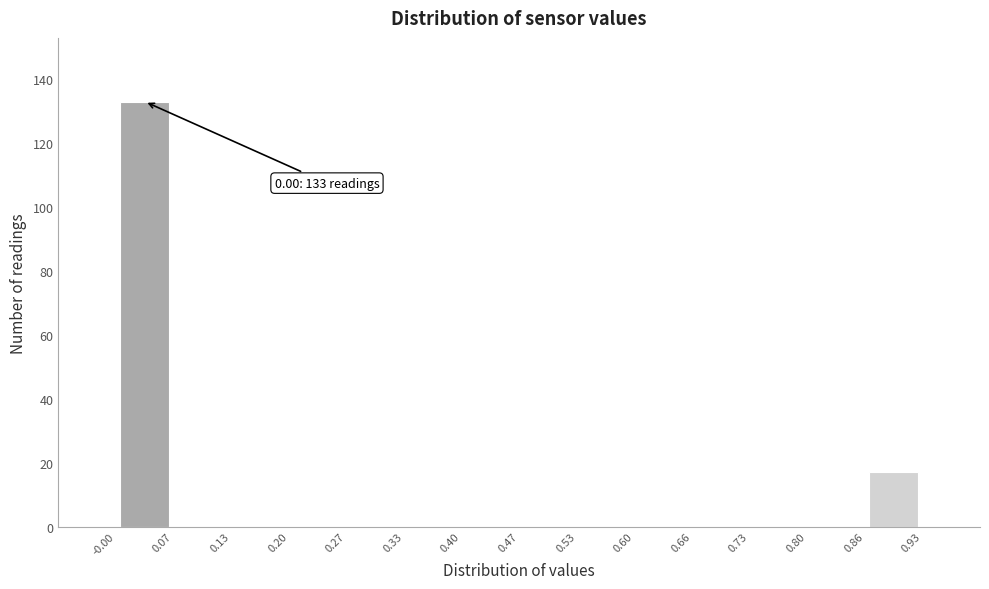

Which range on the x-axis has the tallest bar?

-0.00 to 0.07